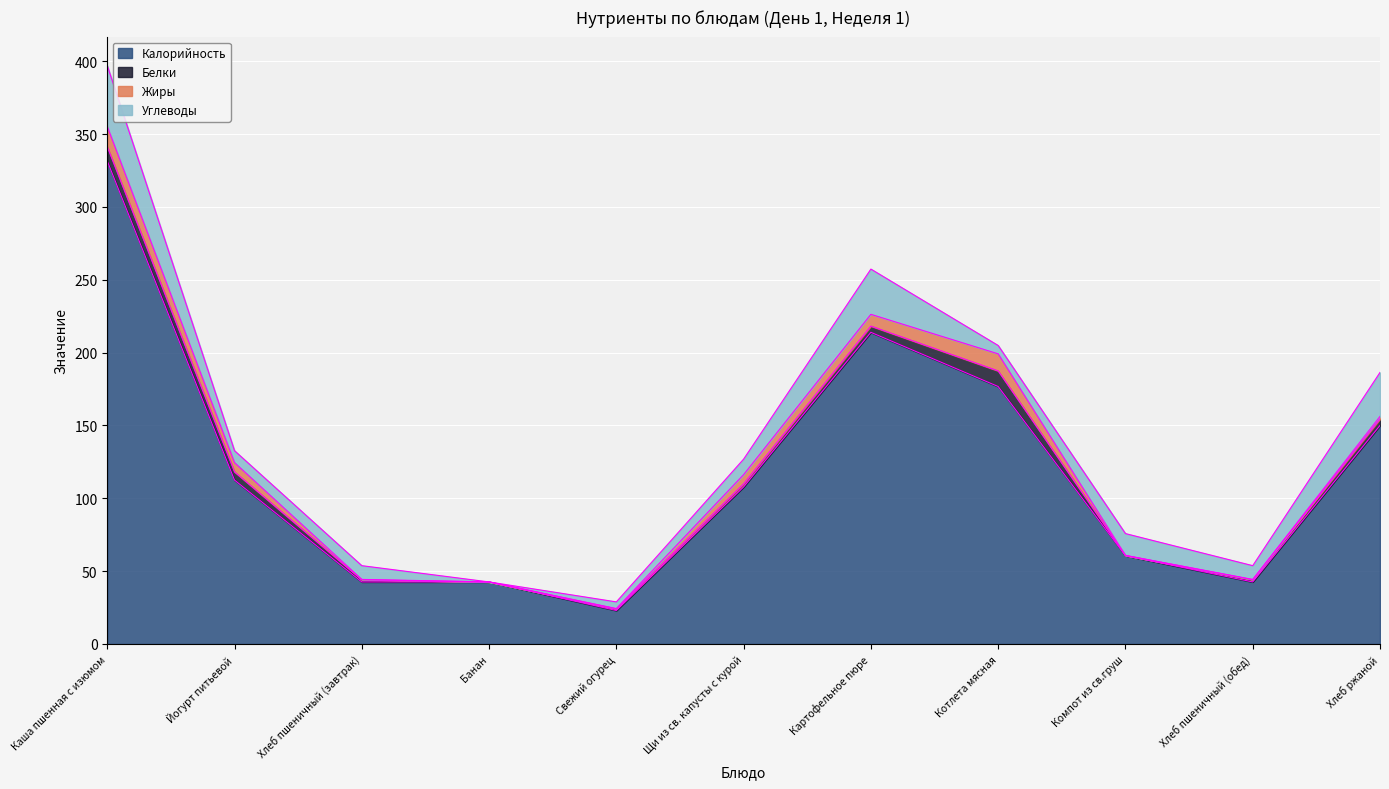

How many data points does each series have?

11